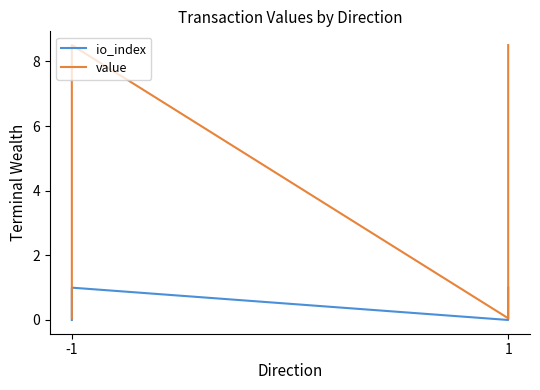

True or false: io_index and value intersect in this chart.

False